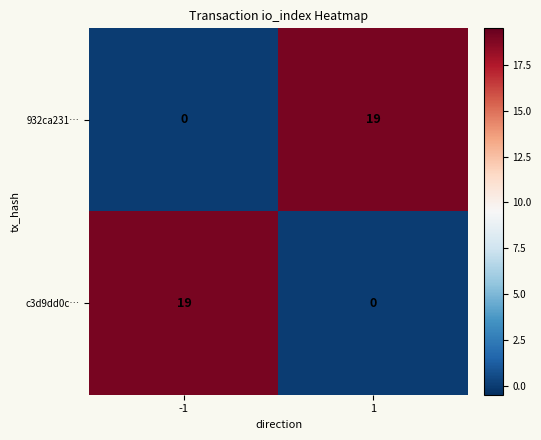

What is the difference between the maximum and minimum values in the 932ca231… series?

19